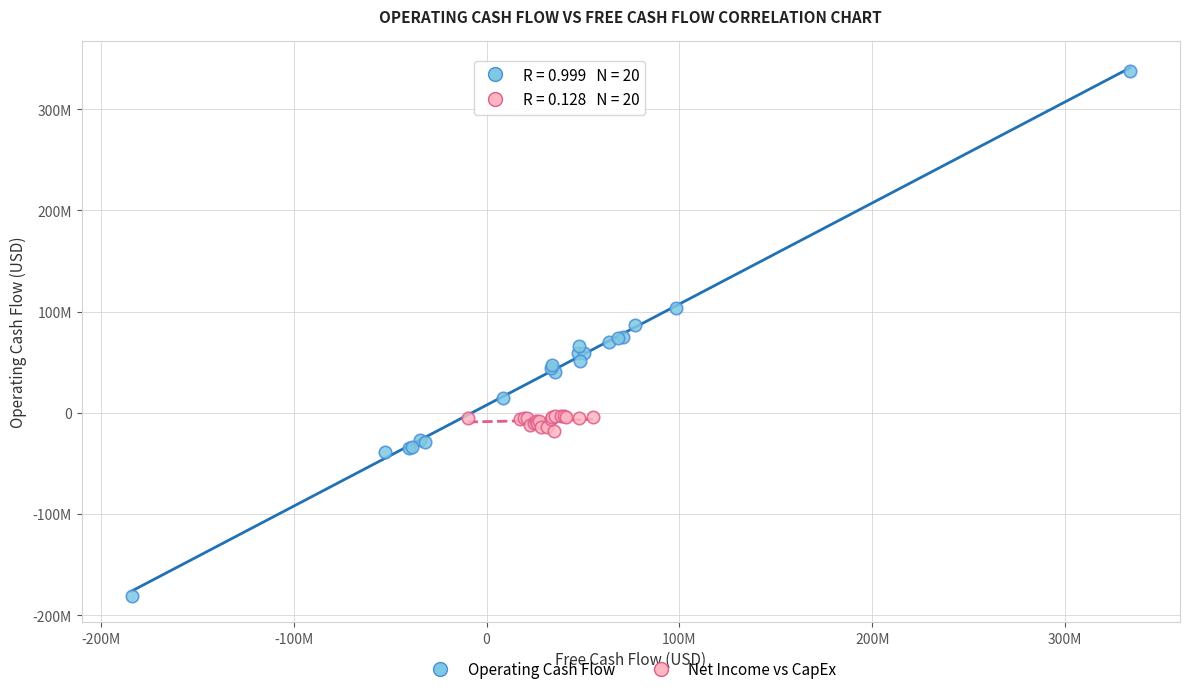

What are all the series names shown in the legend?

Operating Cash Flow, Net Income vs CapEx